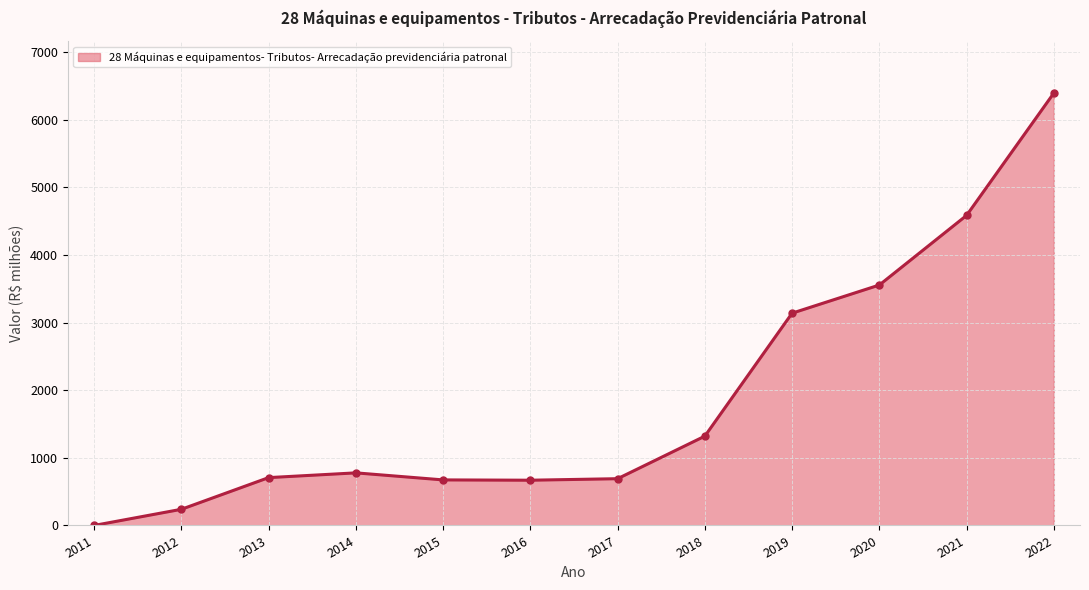

What is the minimum value shown in the chart?

0.4